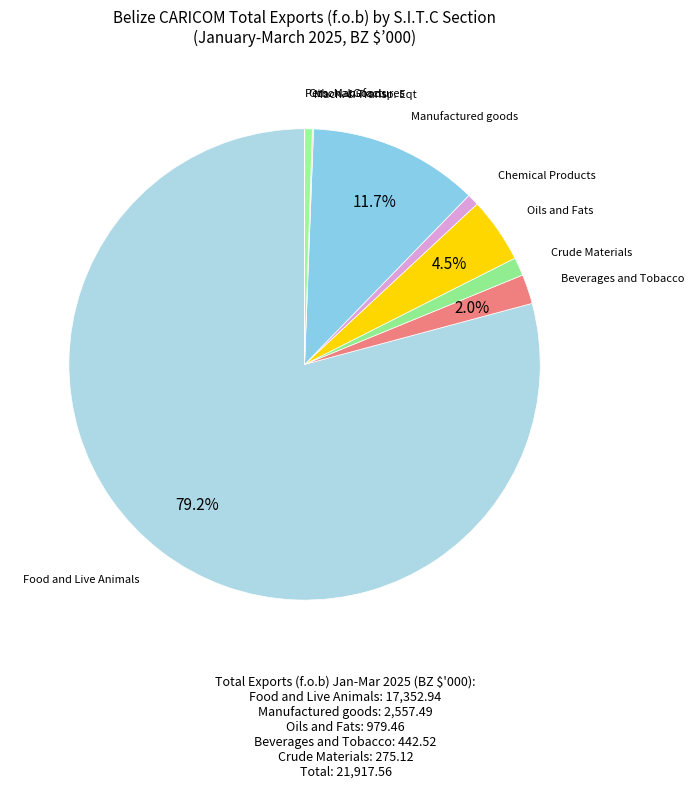

What is the majority slice?

Food and Live Animals